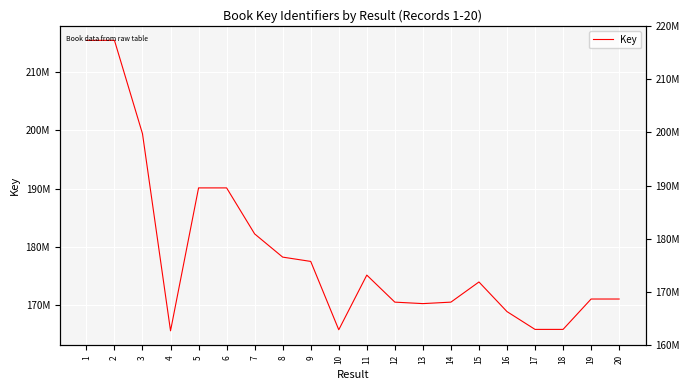

True or false: there are more than 0 points higher than both neighbors.

True